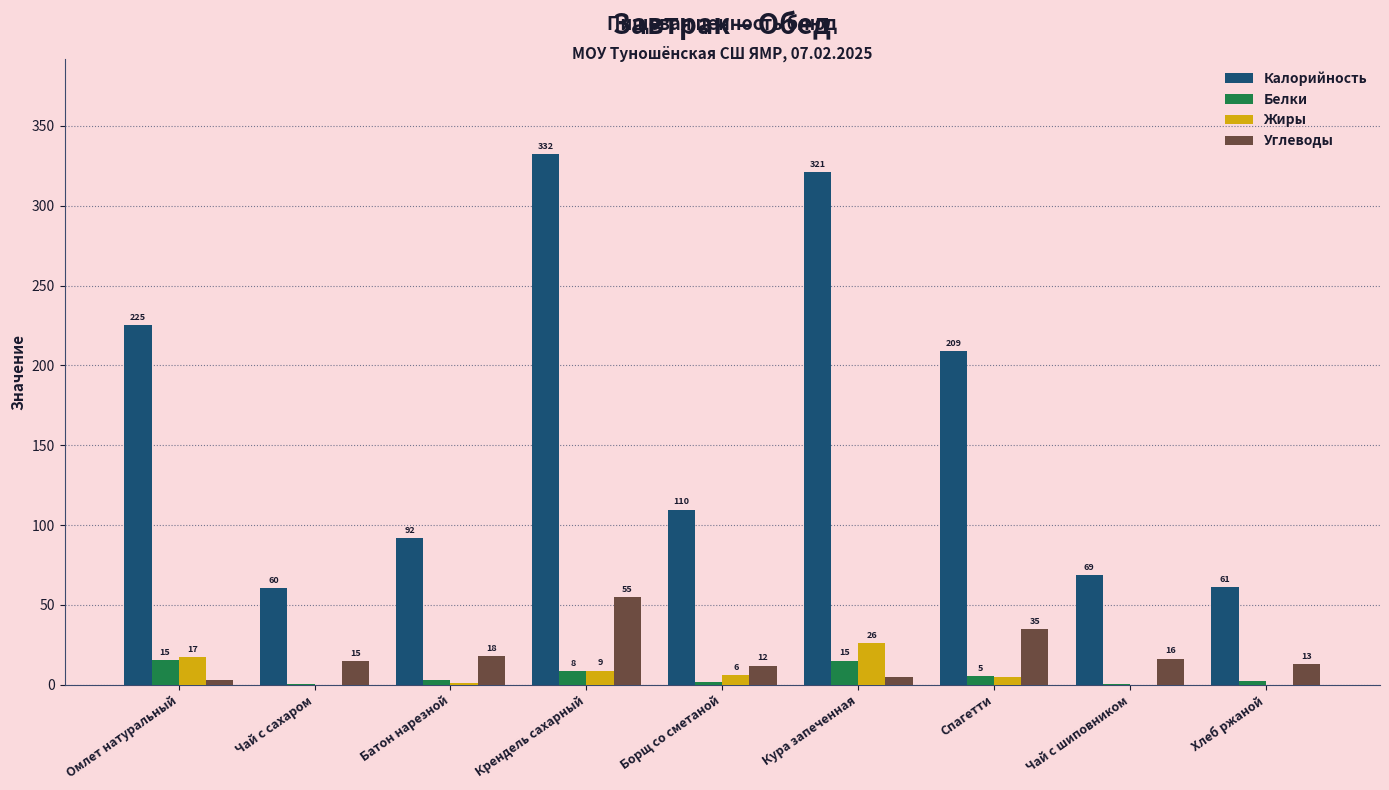

True or false: Углеводы has a value of 12.0 at Борщ со сметаной.

True